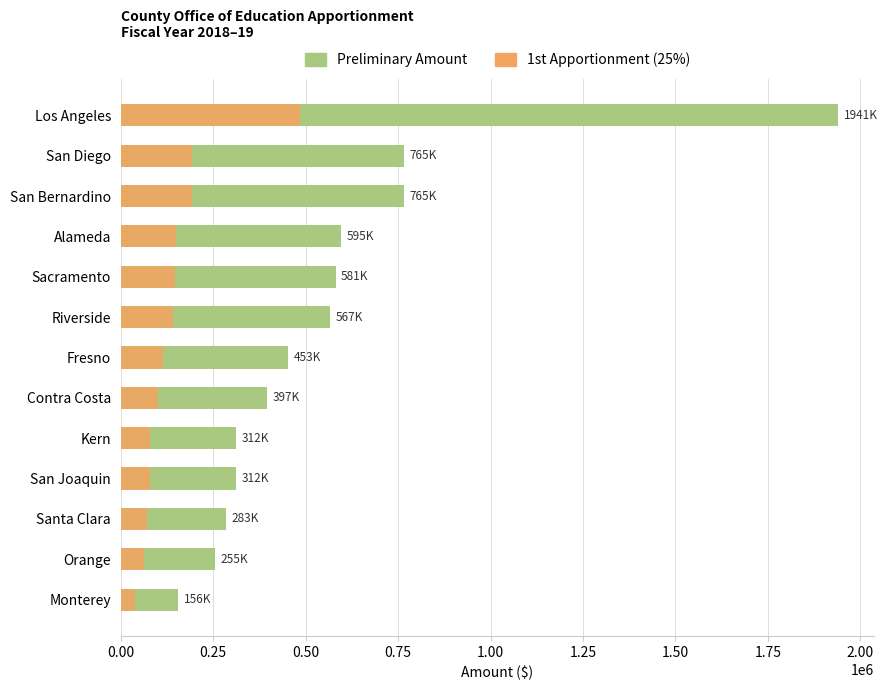

What is the smallest value displayed?

38952